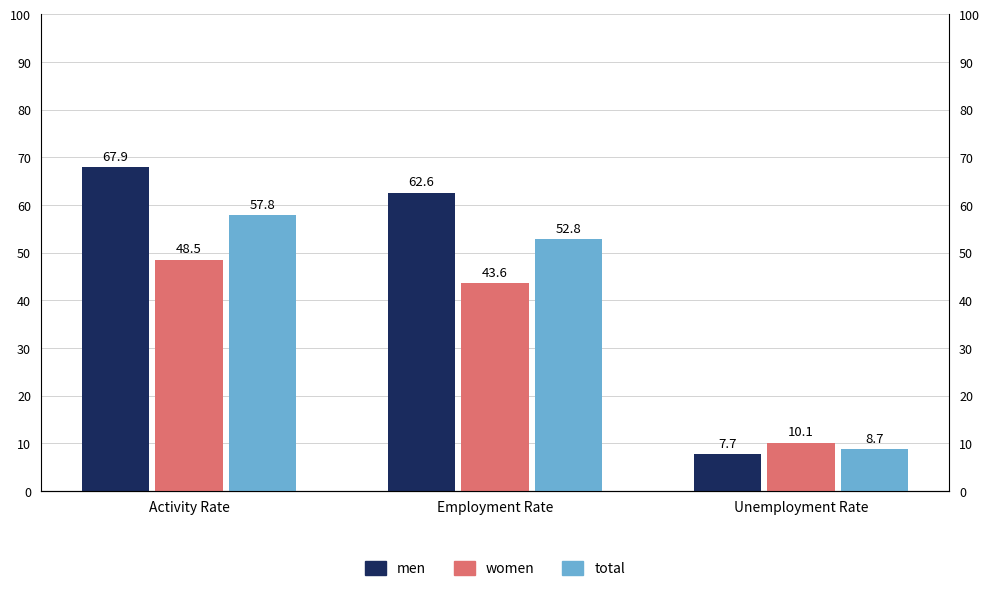

What position from the right is Activity Rate?

3